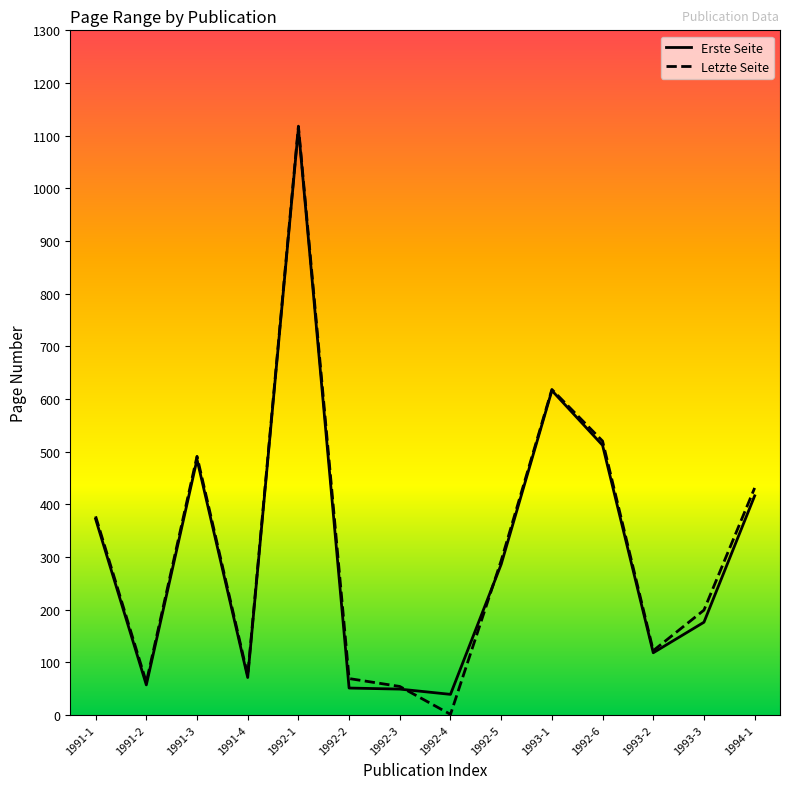

How many distinct data groups are displayed?

2